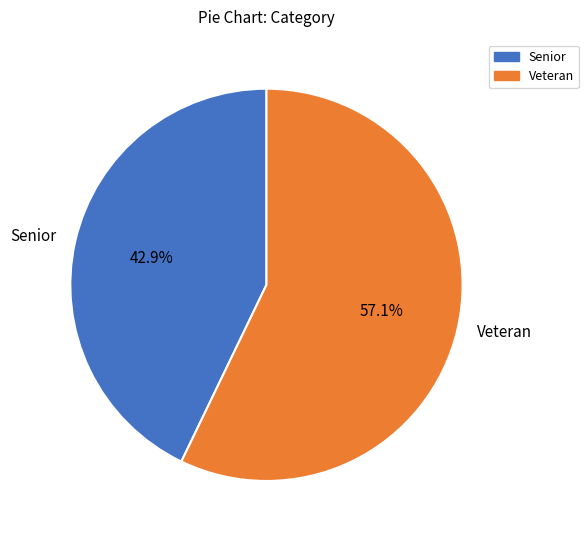

Which slice is the largest?

Veteran